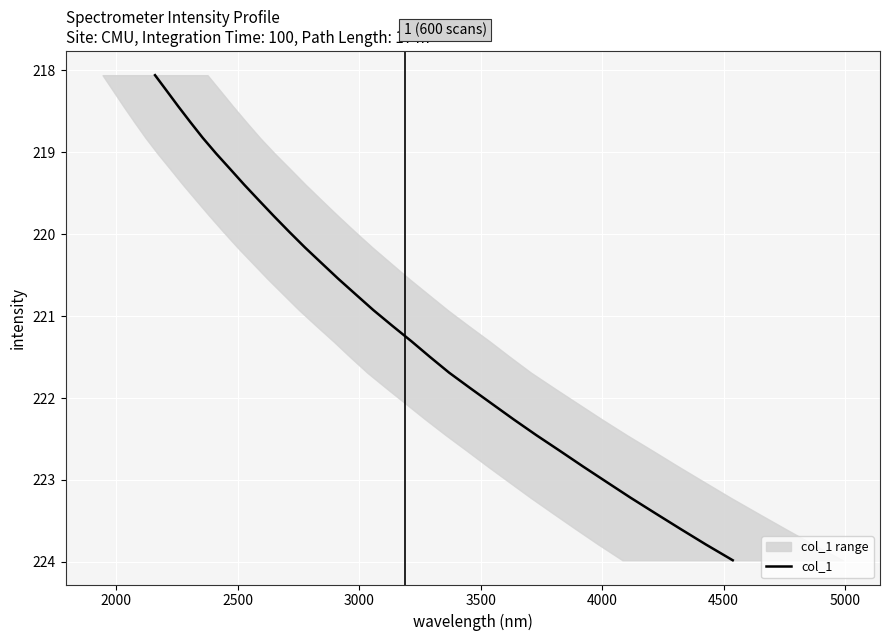

What is the lowest value of the col_1 series?

218.1